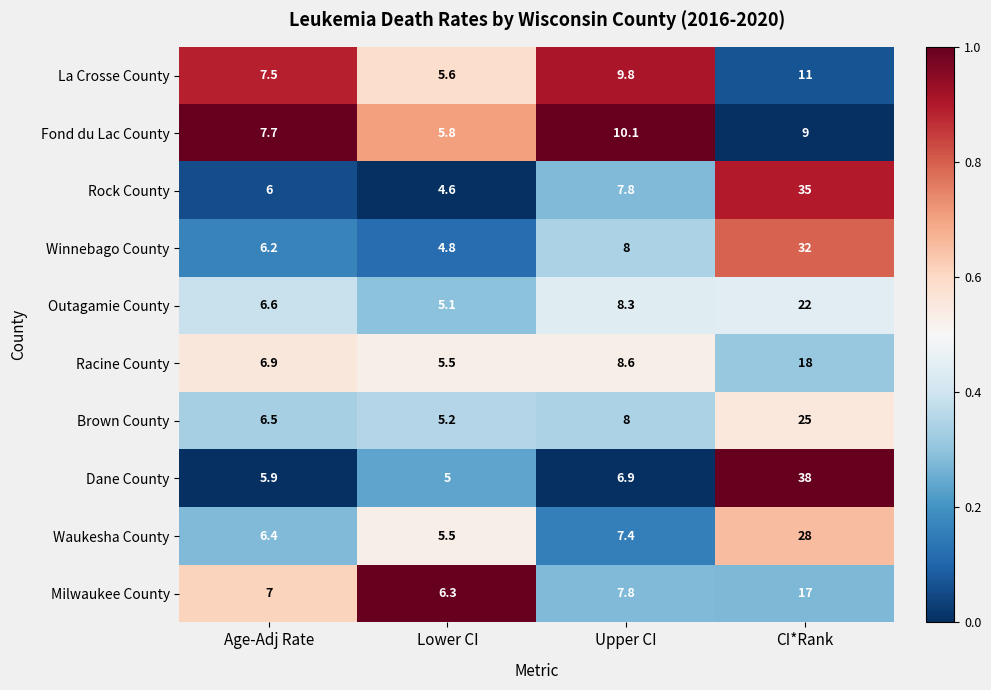

How many data points does each series have?

4